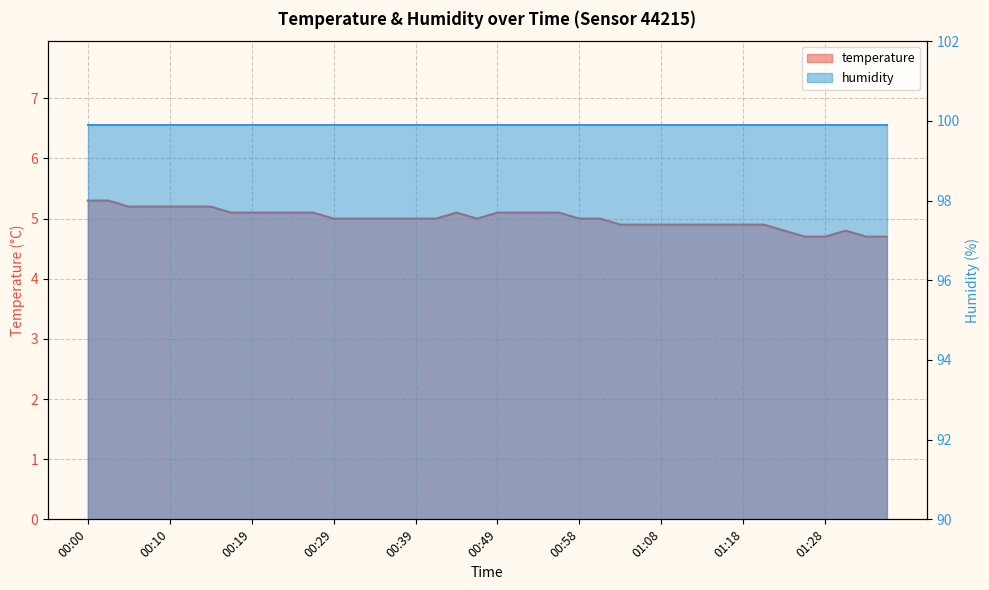

Rank the categories by value from highest to lowest.

00:00, 00:02, 00:05, 00:07, 00:10, 00:12, 00:15, 00:17, 00:19, 00:22, 00:24, 00:27, 00:44, 00:49, 00:51, 00:53, 00:56, 00:29, 00:32, 00:34, 00:36, 00:39, 00:41, 00:46, 00:58, 01:01, 01:03, 01:06, 01:08, 01:11, 01:13, 01:16, 01:18, 01:20, 01:23, 01:30, 01:25, 01:28, 01:33, 01:35